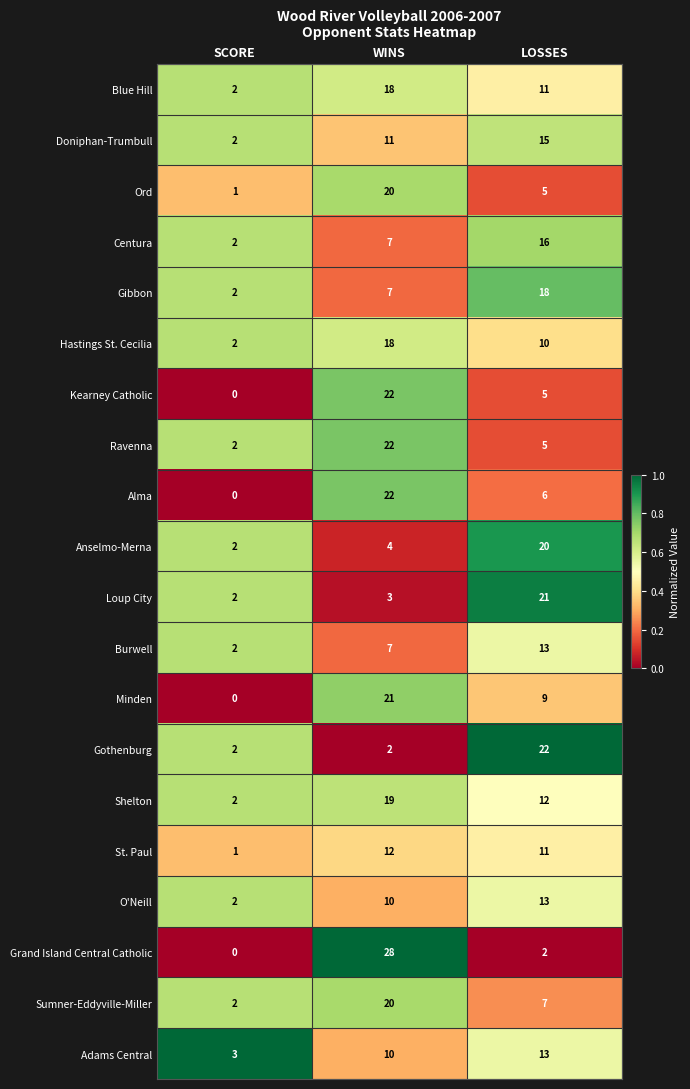

Which series has the largest total across all categories?

Shelton